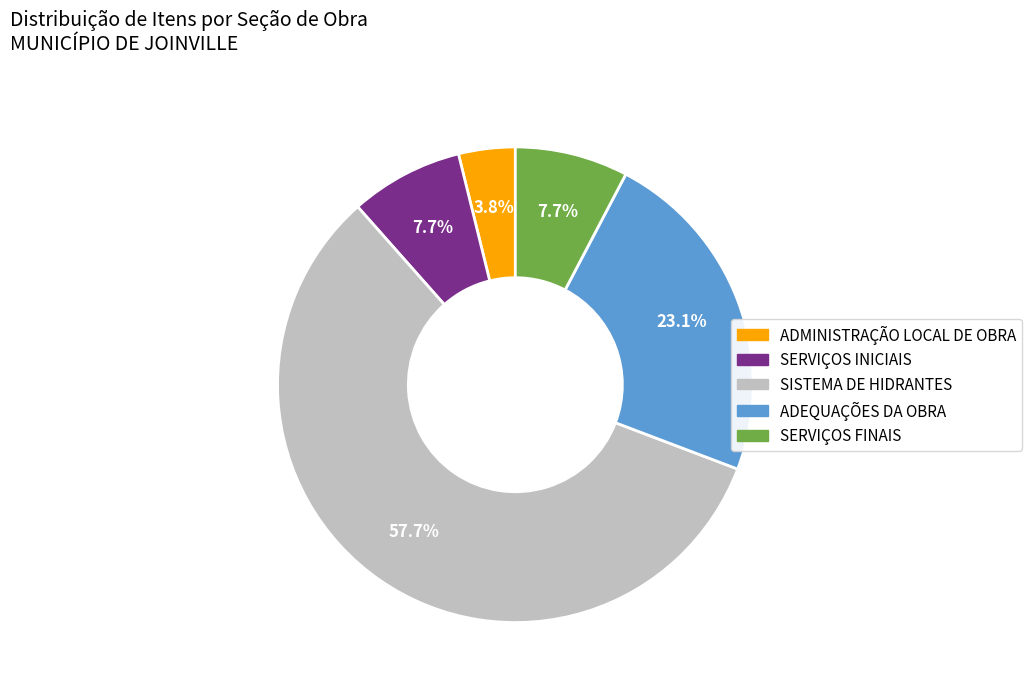

True or false: SERVIÇOS INICIAIS accounts for 8% of the total.

True